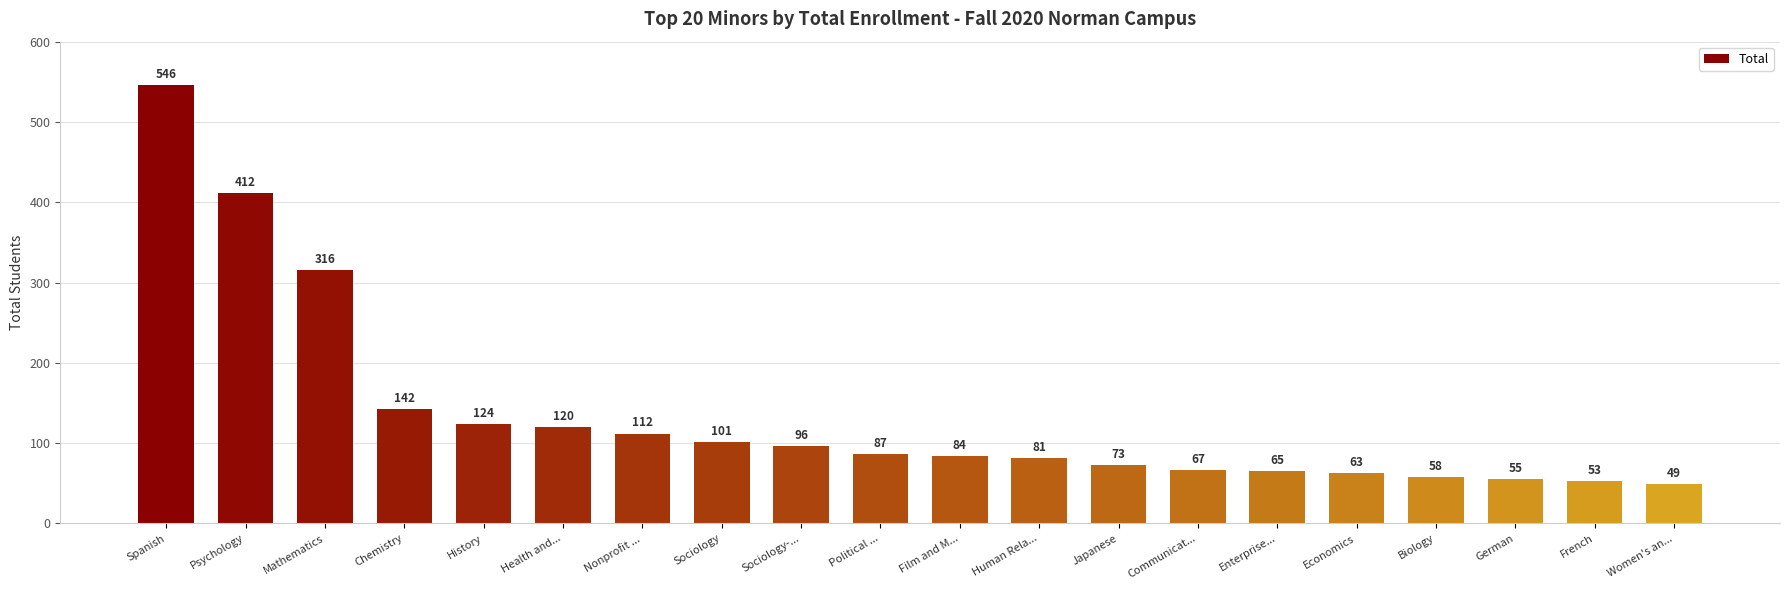

Is it true that the value at Political ... is 87?

True